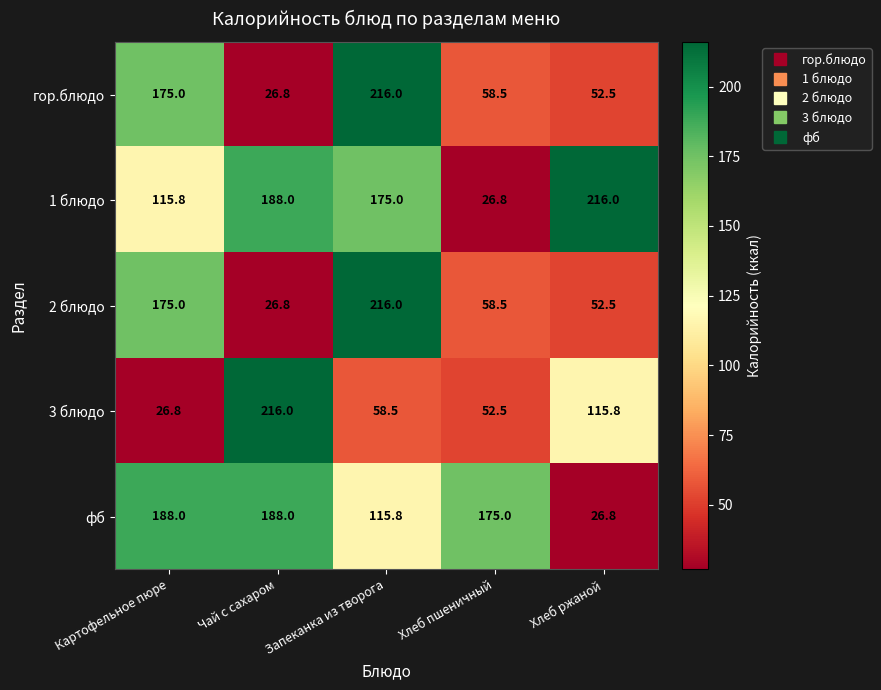

Which series has the largest total across all categories?

1 блюдо